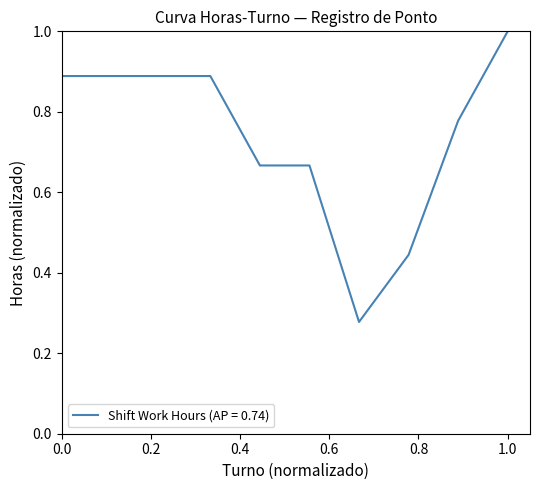

What is the maximum value shown in the chart?

1.0